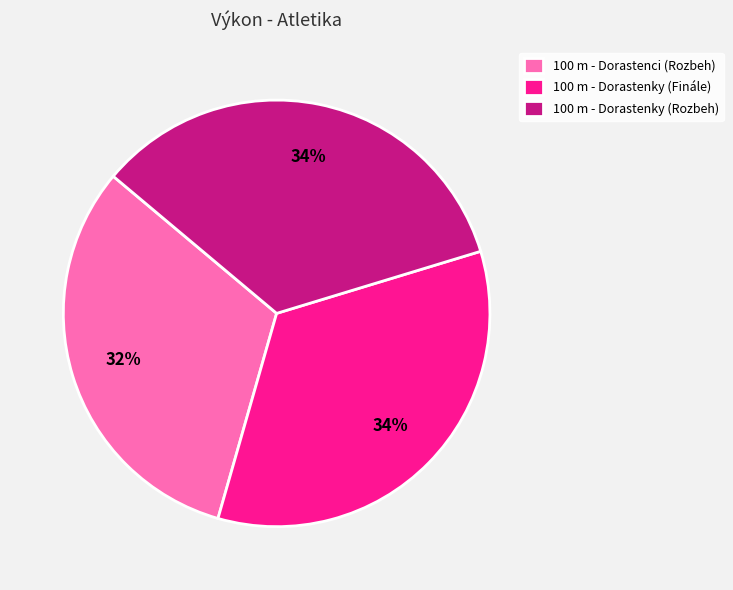

Which category has the smallest portion of the pie?

100 m - Dorastenci (Rozbeh)